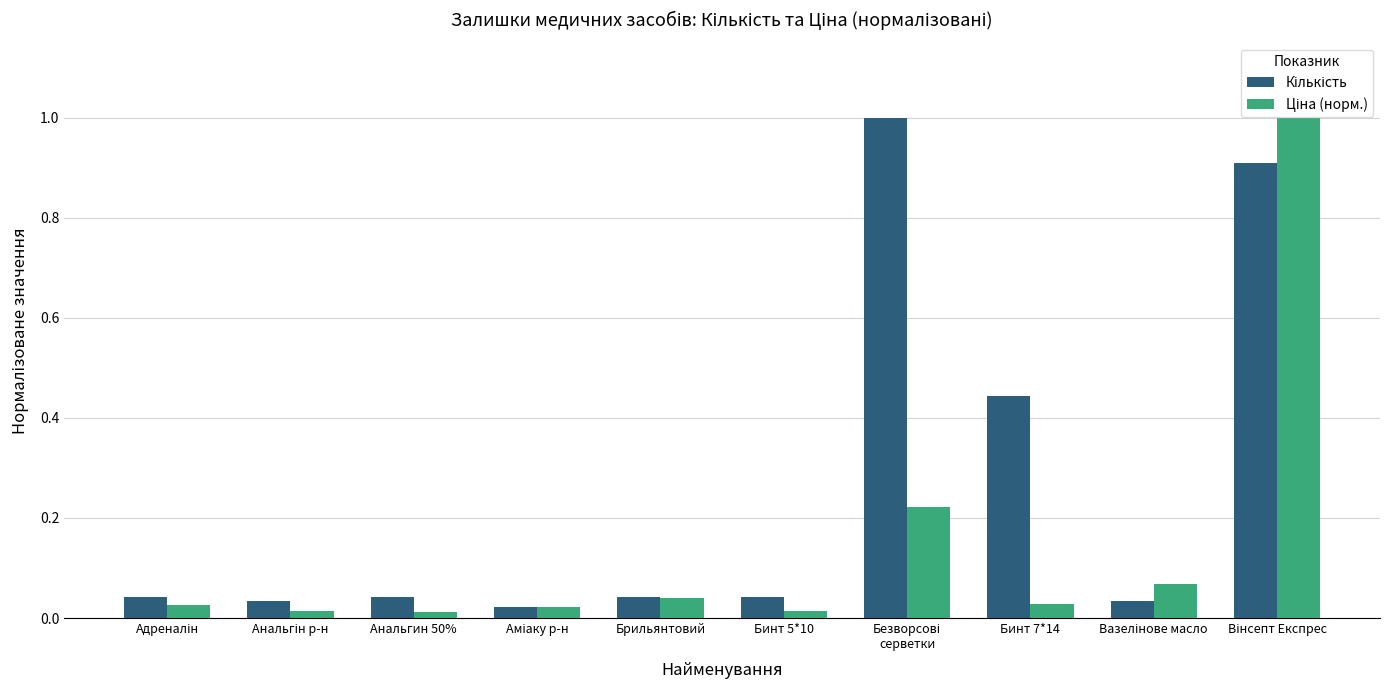

At how many categories does at least one series exceed 0?

10